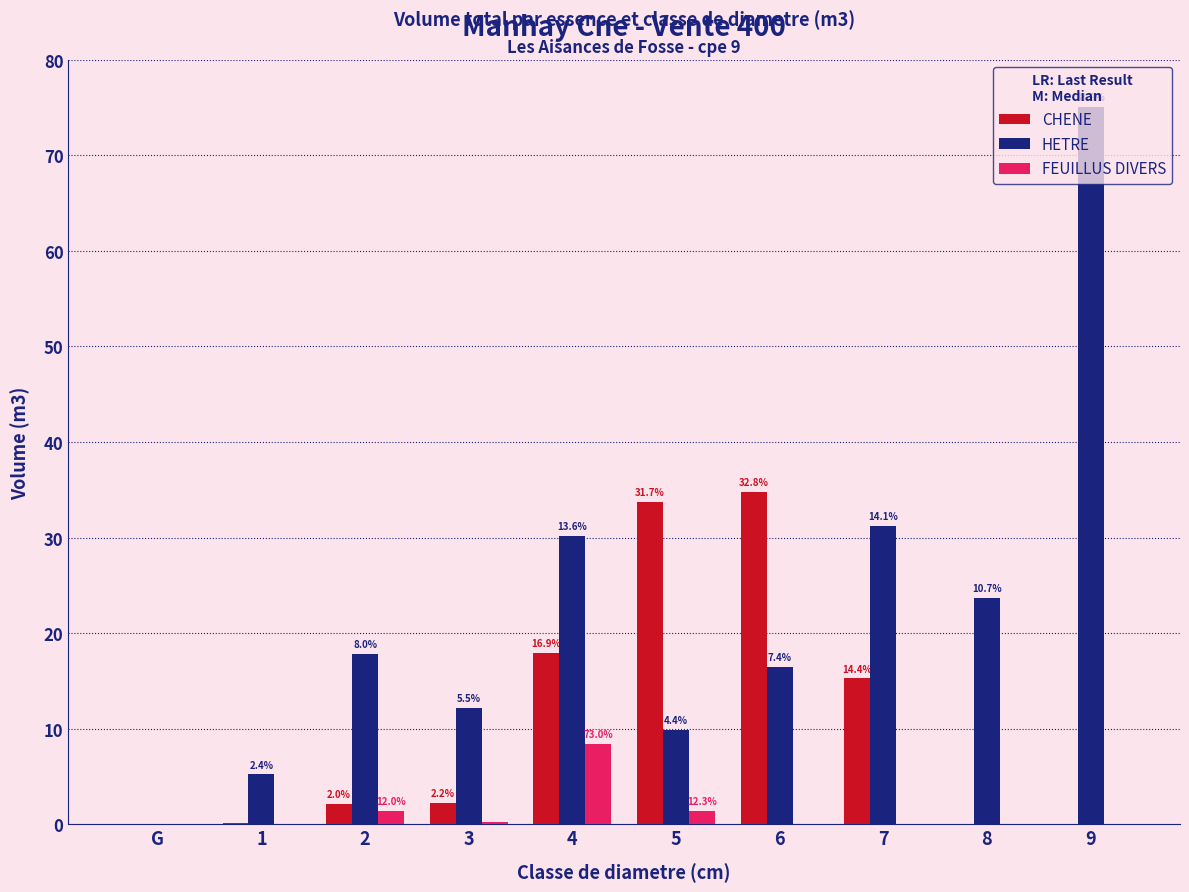

What is the greatest value displayed?

75.1